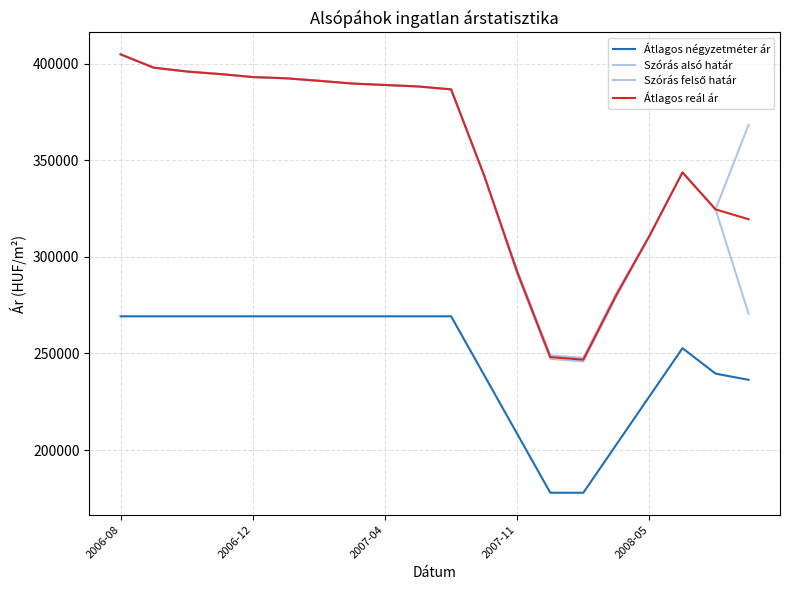

What is the label of the 20th point from the right?

2006-08